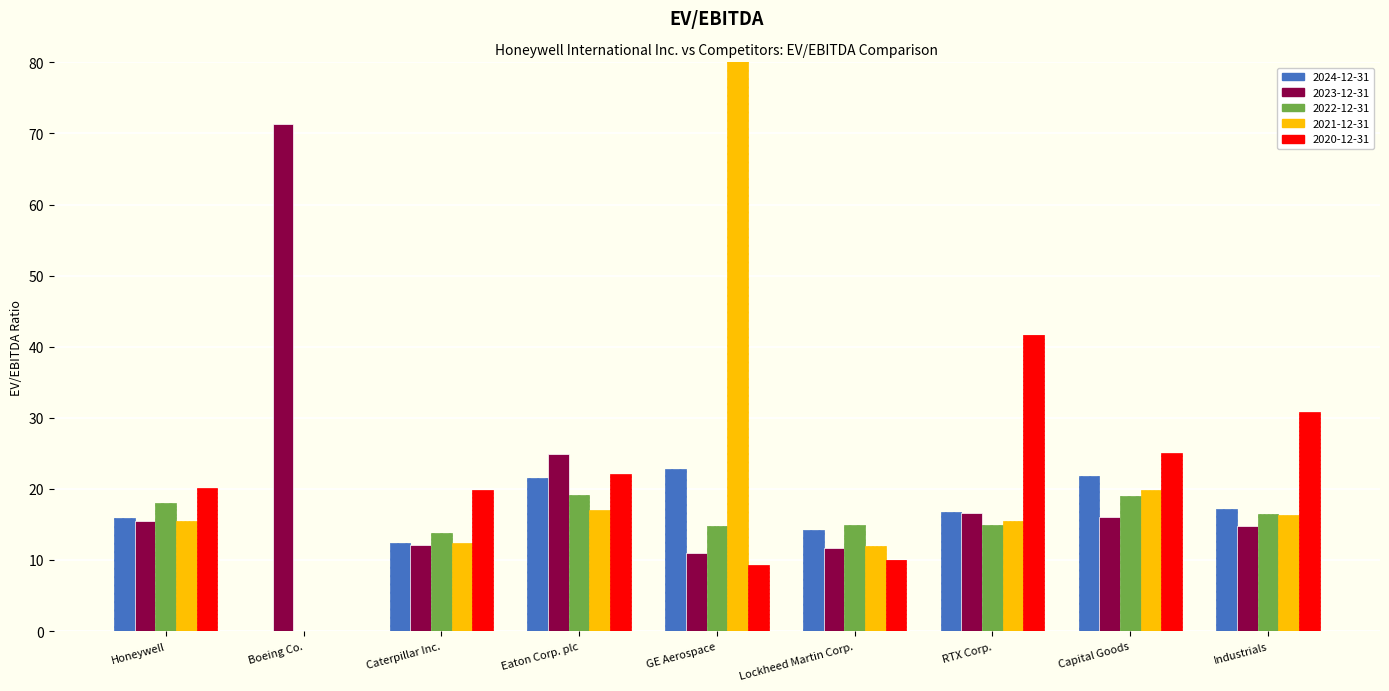

Where does the 2021-12-31 series first go above 15?

Honeywell